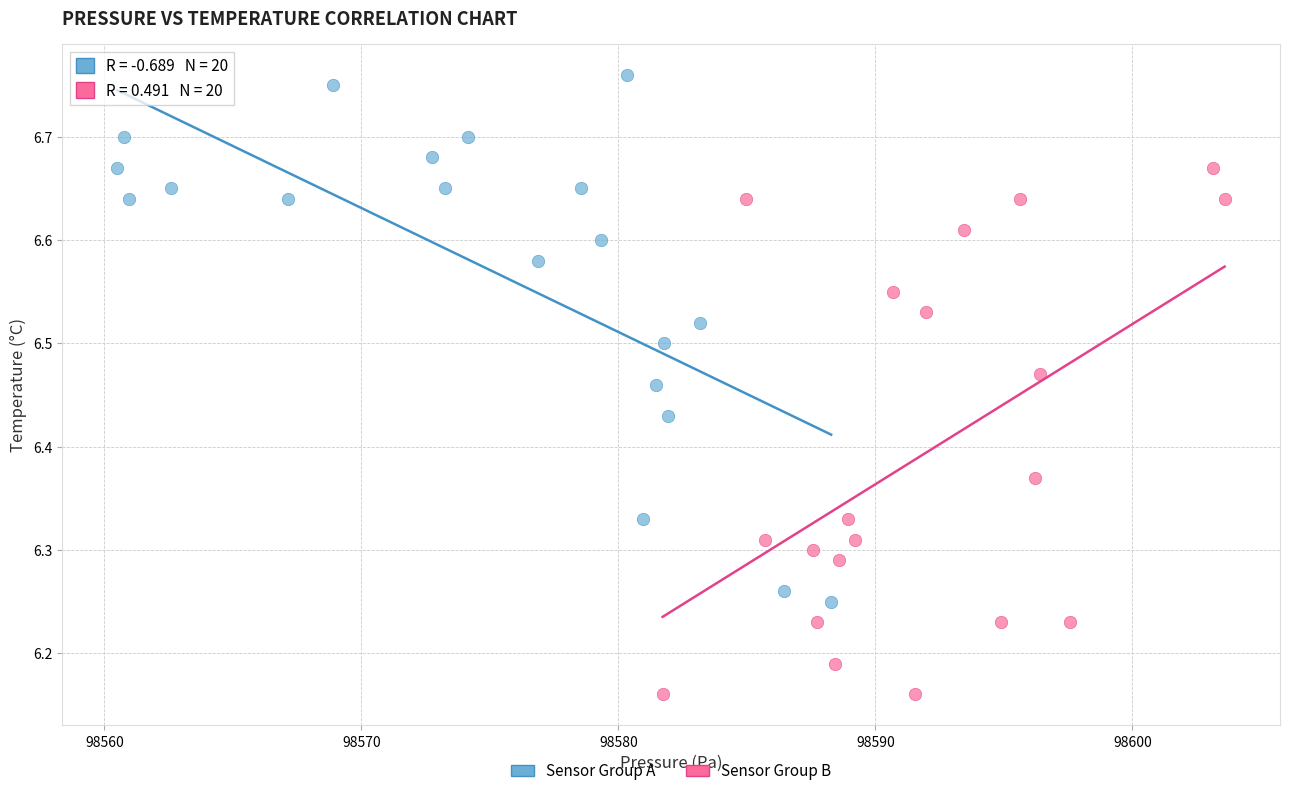

Which series reaches the maximum Y coordinate?

Sensor Group A